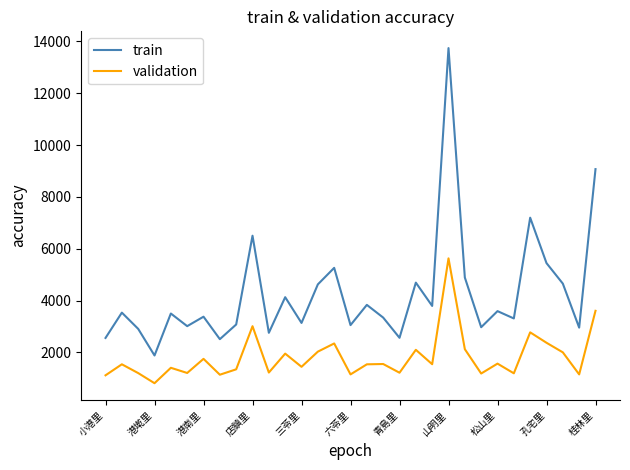

How many distinct data groups are displayed?

2